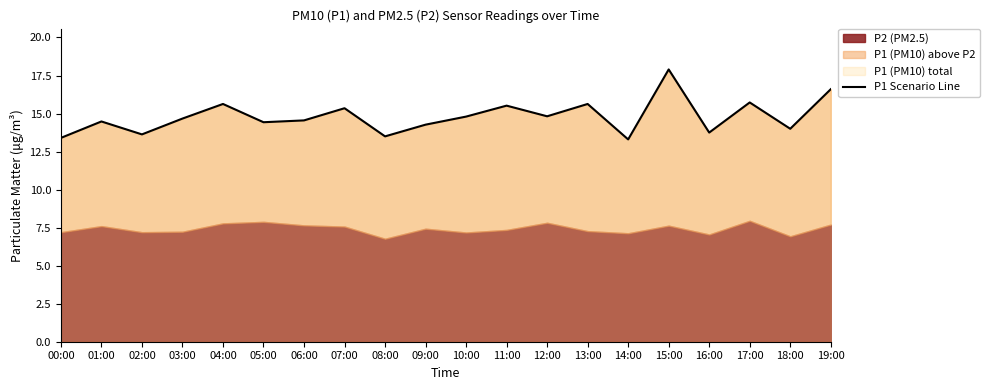

What is the greatest value displayed?

17.9